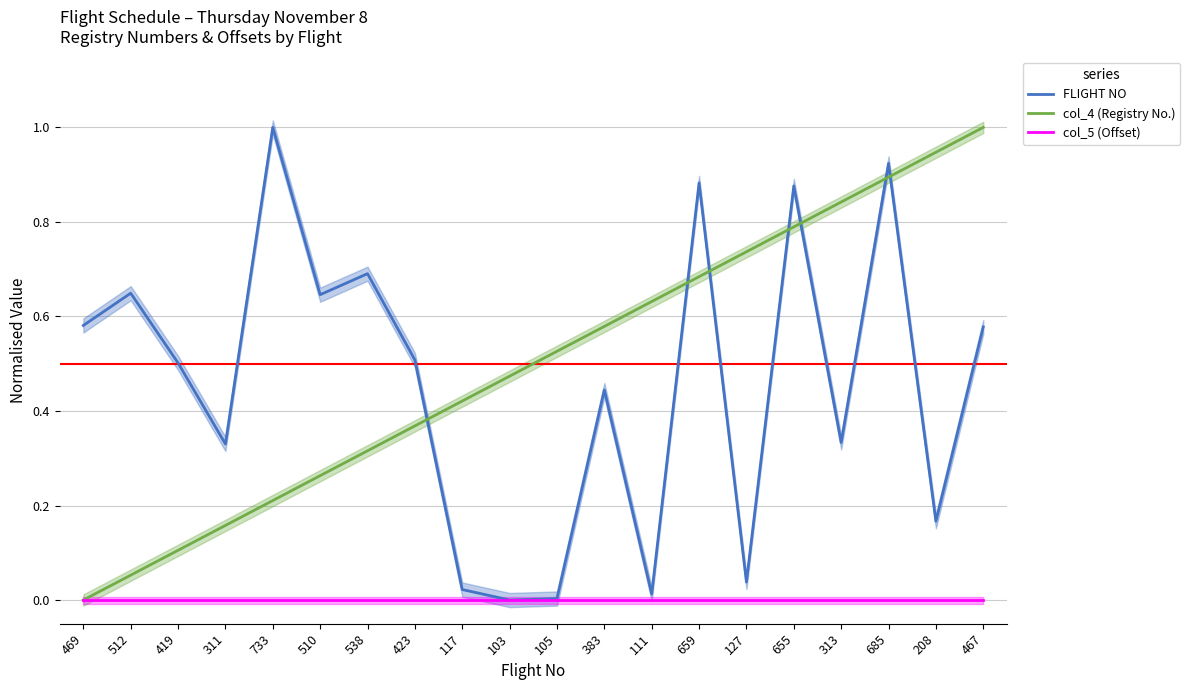

What is the spread (max minus min) of values at 127?

0.7